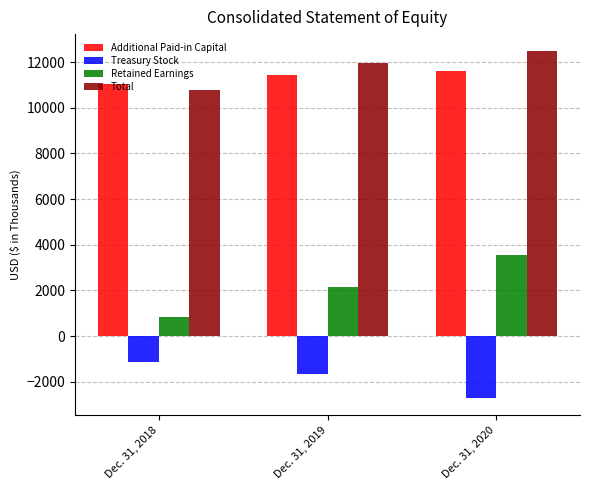

At Dec. 31, 2020, list the series in order from largest to smallest.

Total, Additional Paid-in Capital, Retained Earnings, Treasury Stock